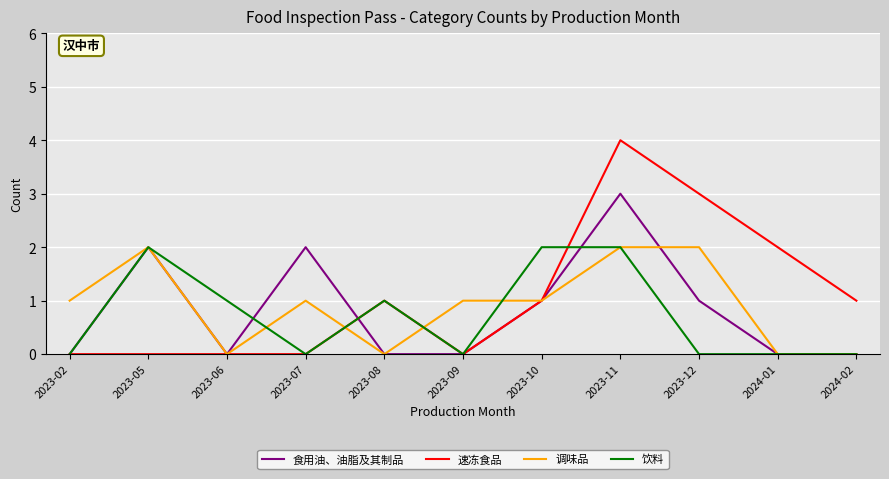

Is it true that 速冻食品 equals 2 at 2024-01?

True